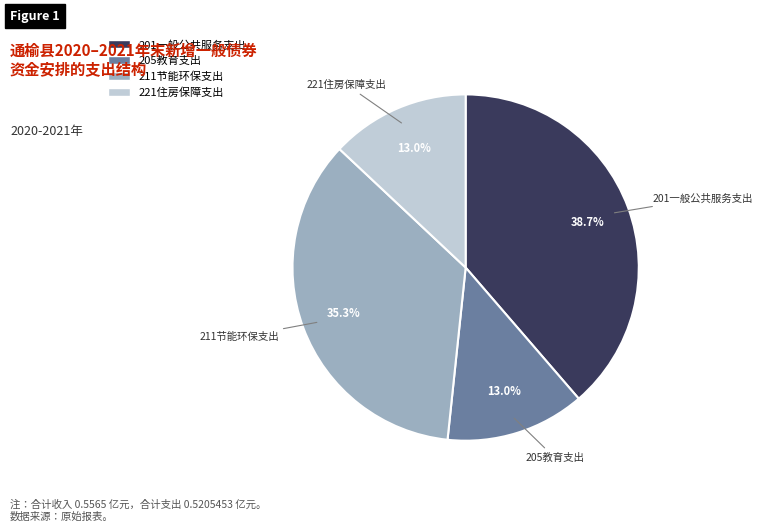

How many segments does this pie chart have?

4